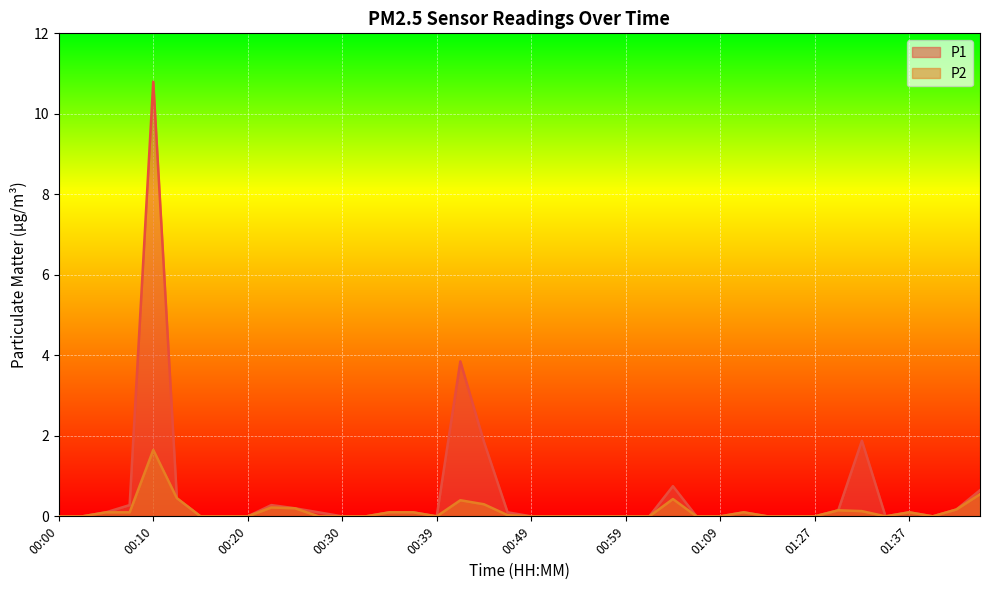

How many interior local peaks does the P1 series have?

7